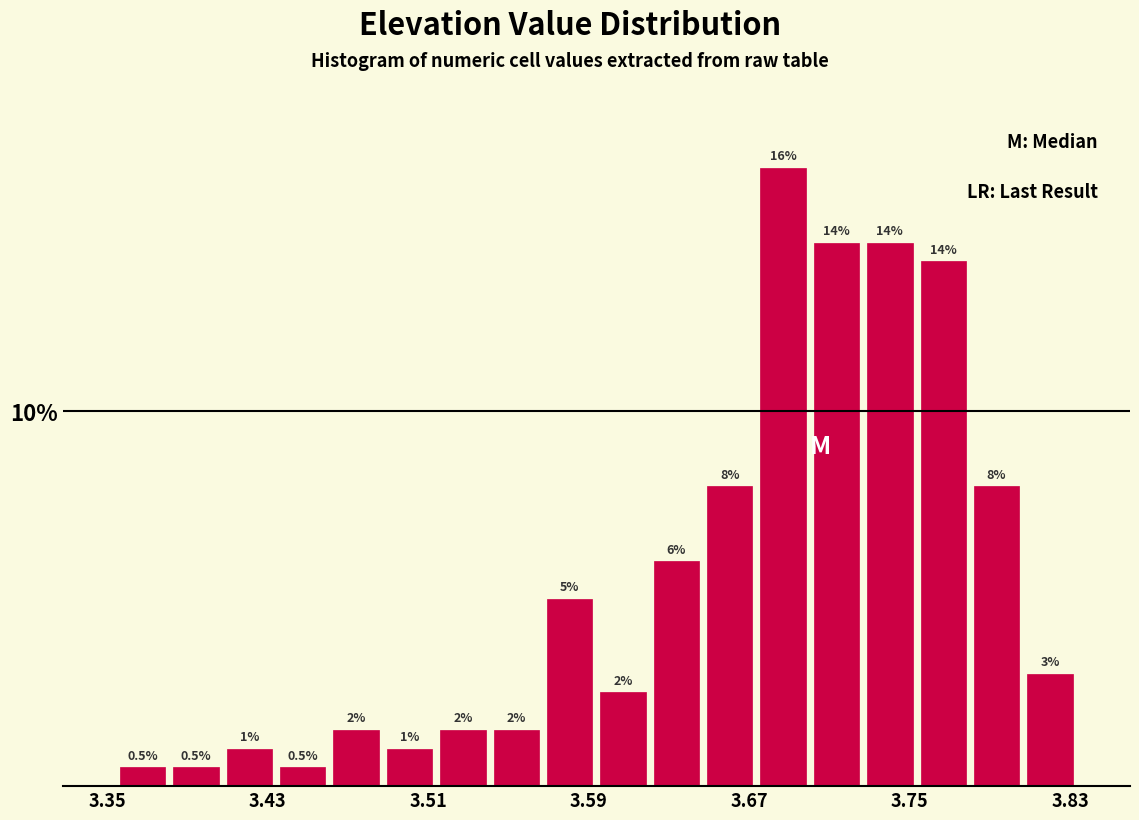

Around what value on the x-axis is the tallest bar? Give the approximate position of its centre, as read against the axis.

3.69